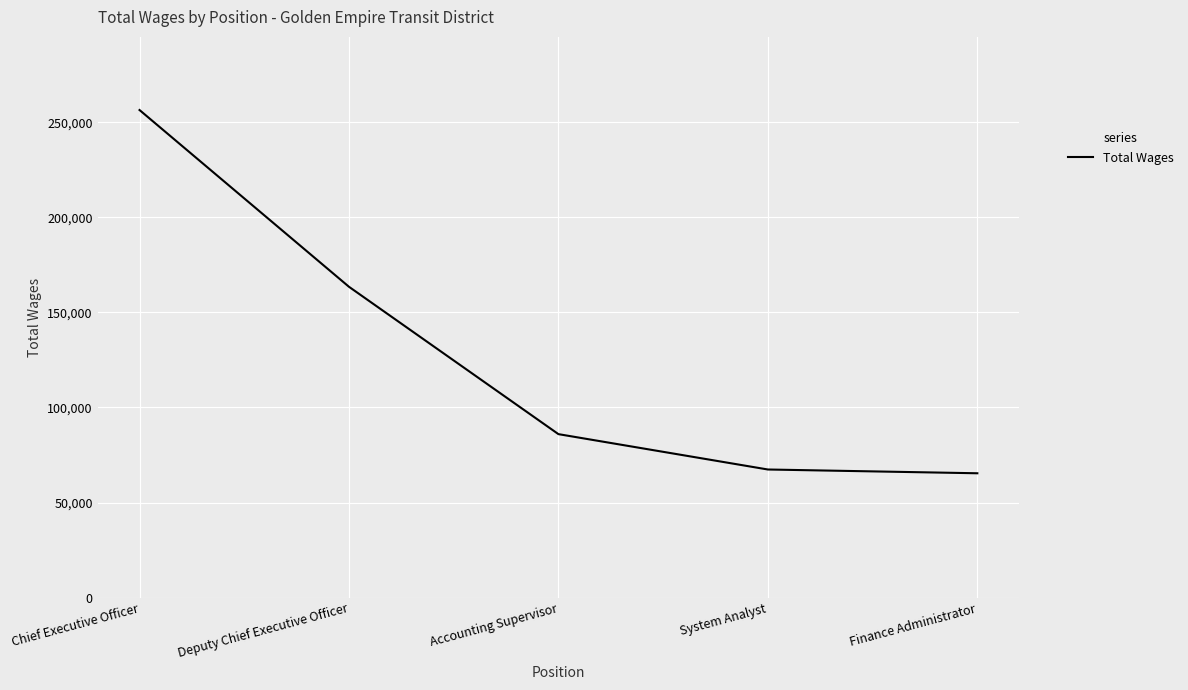

Which category has the highest value across all series?

Chief Executive Officer